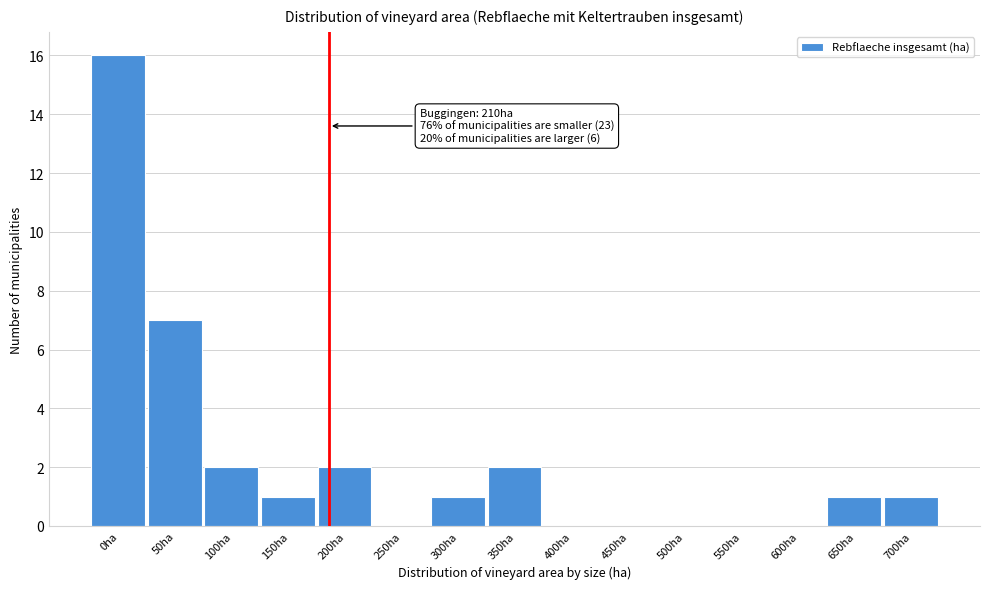

Reading left to right, list all the values displayed in this chart.

0ha=16	50ha=7	100ha=2	150ha=1	200ha=2	250ha=0	300ha=1	350ha=2	400ha=0	450ha=0	500ha=0	550ha=0	600ha=0	650ha=1	700ha=1